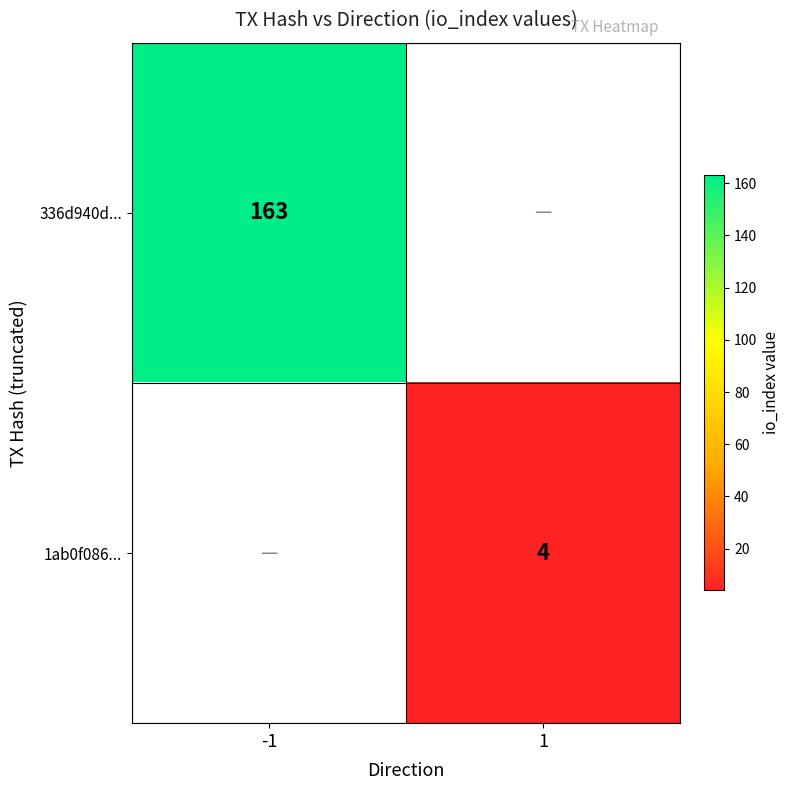

True or false: 1ab0f086... has a value of 1 at 1.

False